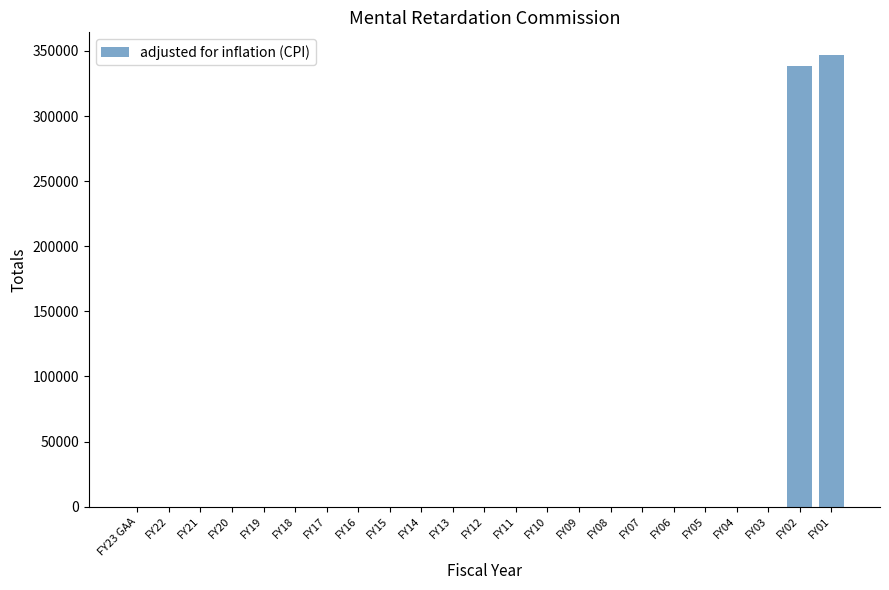

Reading right to left, transcribe all the data shown in this chart.

FY01=346958	FY02=338285	FY03=0	FY04=0	FY05=0	FY06=0	FY07=0	FY08=0	FY09=0	FY10=0	FY11=0	FY12=0	FY13=0	FY14=0	FY15=0	FY16=0	FY17=0	FY18=0	FY19=0	FY20=0	FY21=0	FY22=0	FY23 GAA=0